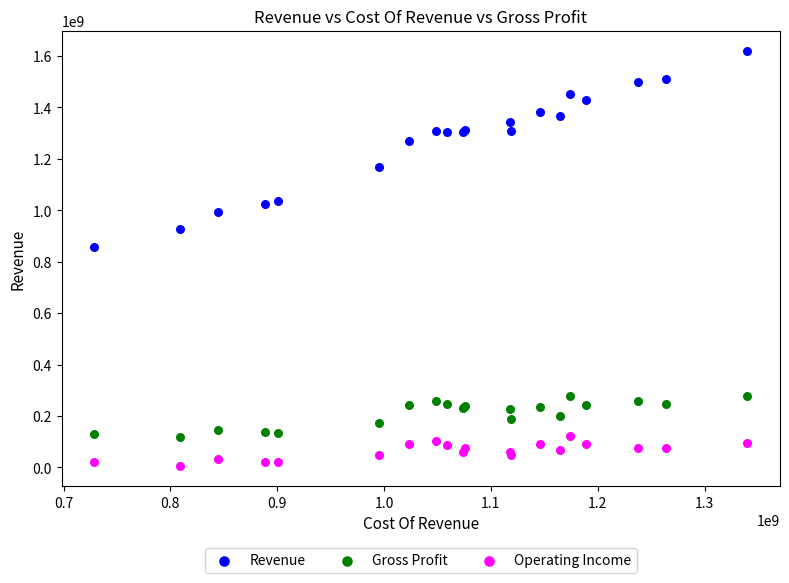

What are all the series names shown in the legend?

Revenue, Gross Profit, Operating Income